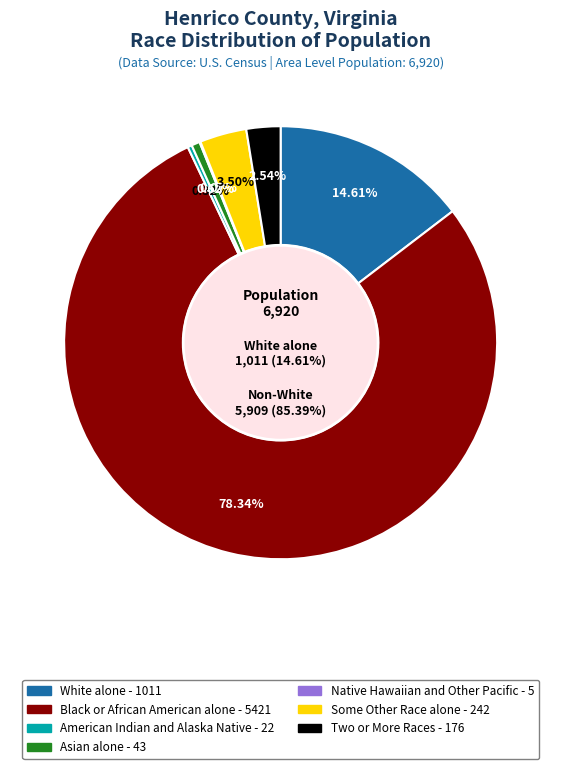

How many segments does this pie chart have?

7